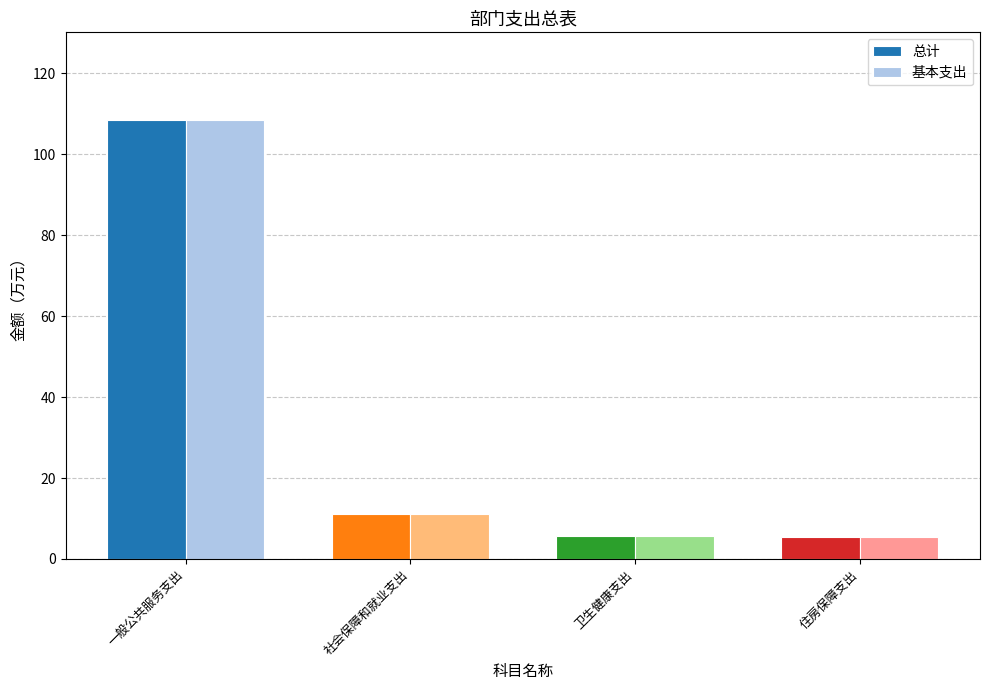

Which category has the highest value in the 基本支出 series?

一般公共服务支出